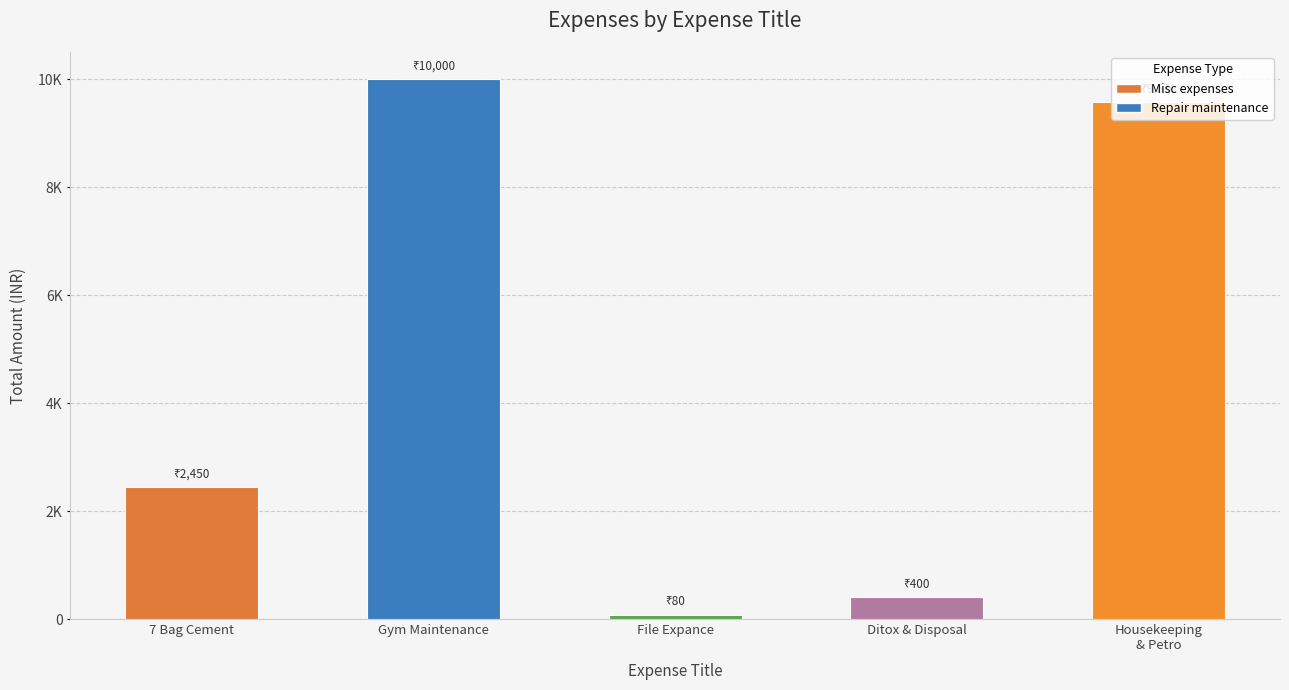

What is the smallest value displayed?

80